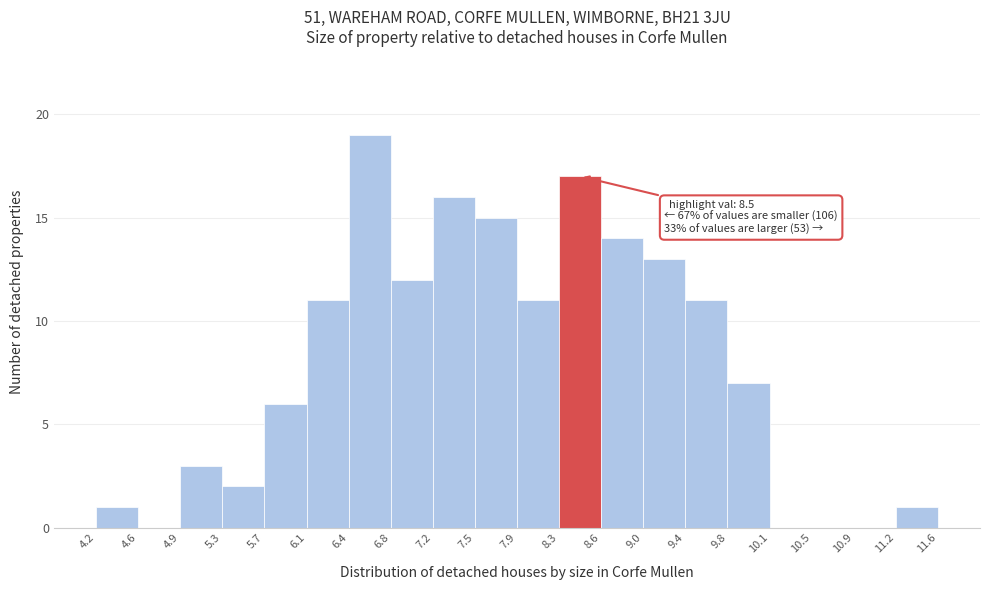

Which range on the x-axis has the tallest bar?

6.4 to 6.8